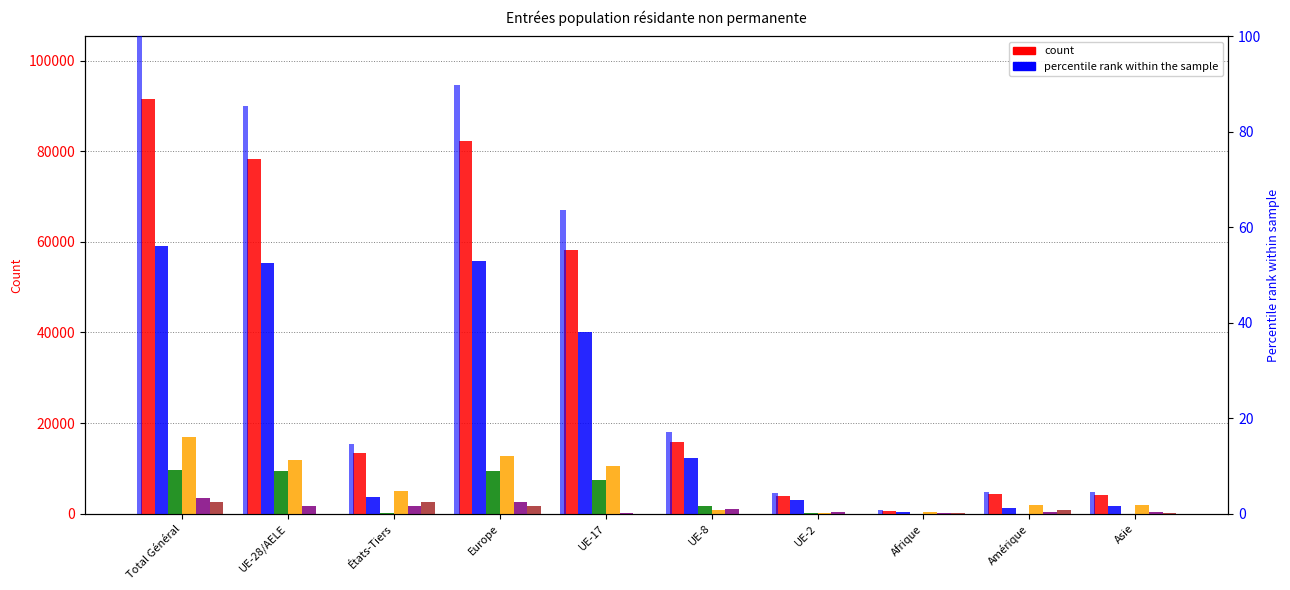

At which category is the sum across all series the highest?

Total Général